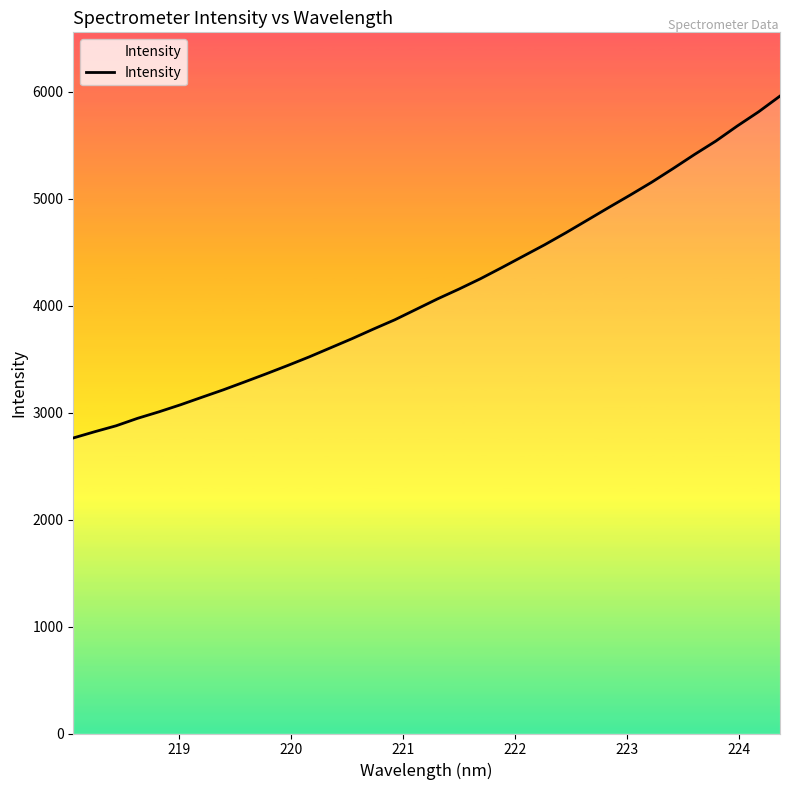

What is the difference between the maximum and minimum values?

3196.0